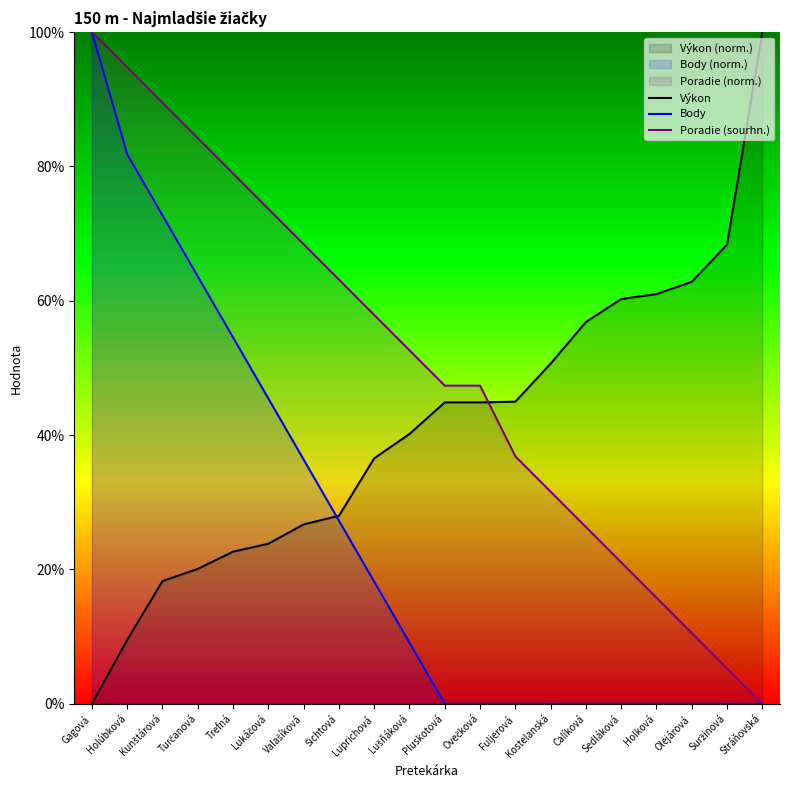

How many data points in Výkon are above 44?

10